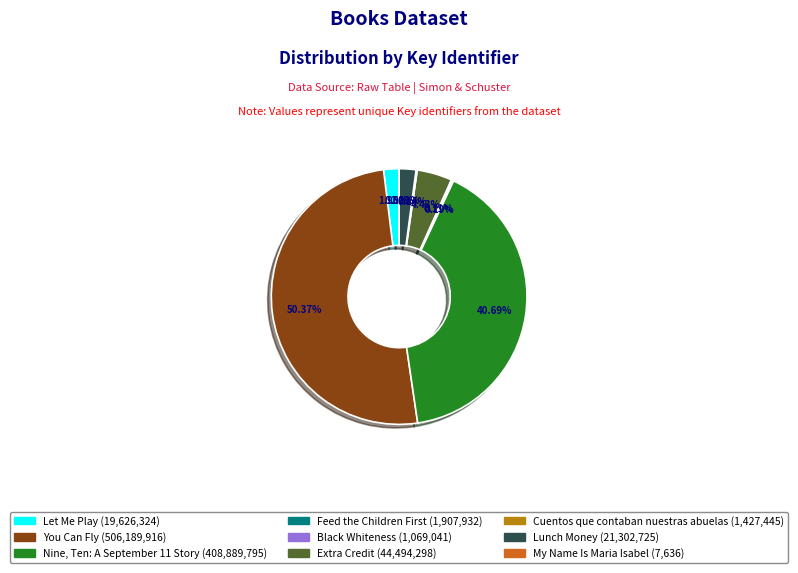

Approximately how many times larger is the value at Let Me Play compared to Extra Credit?

0.4